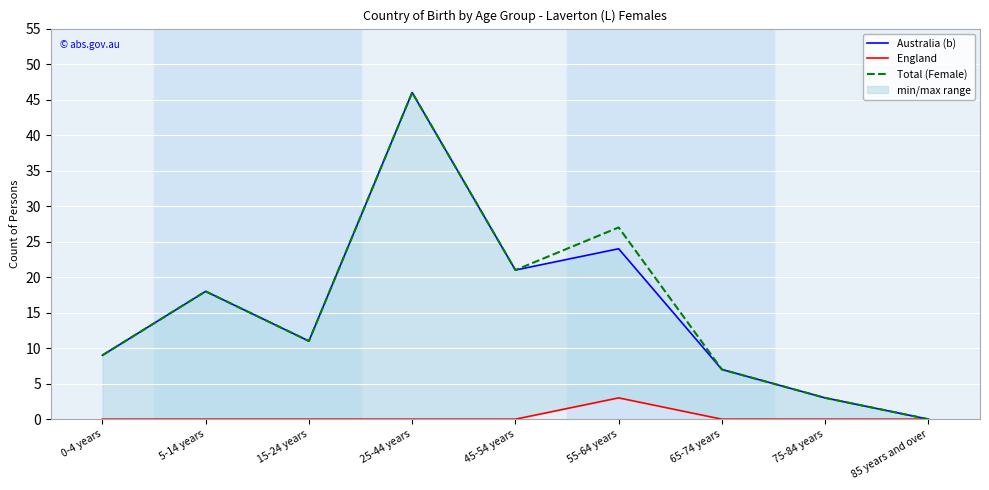

The value of Total (Female) at 15-24 years is 15. True or false?

False